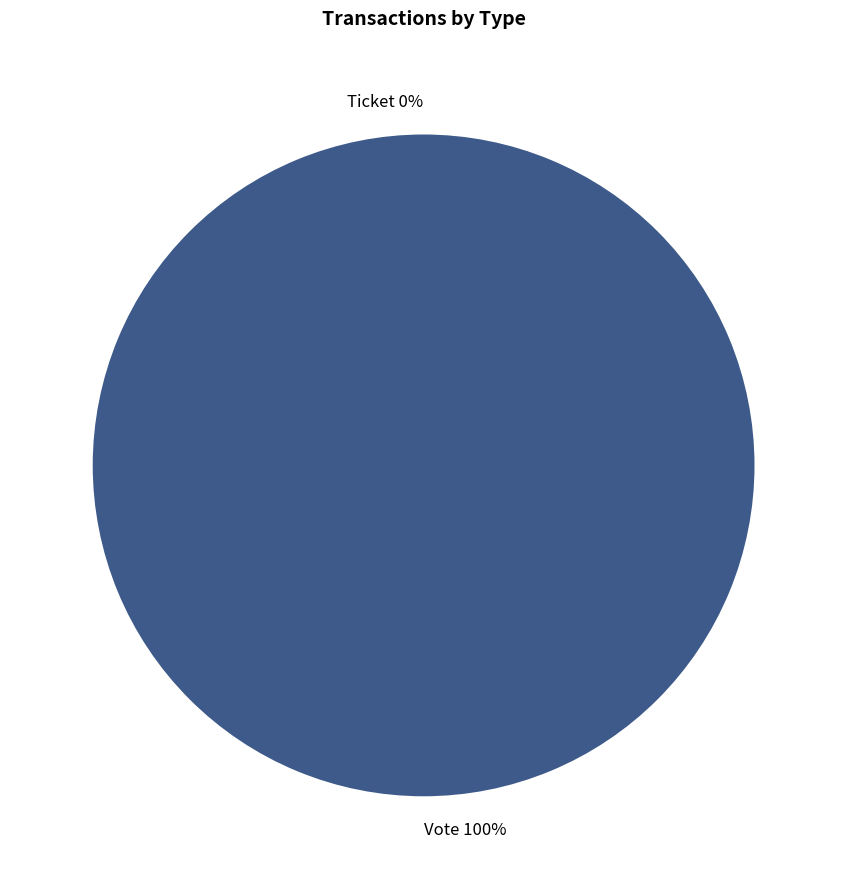

Which category has the biggest portion of the pie?

Vote